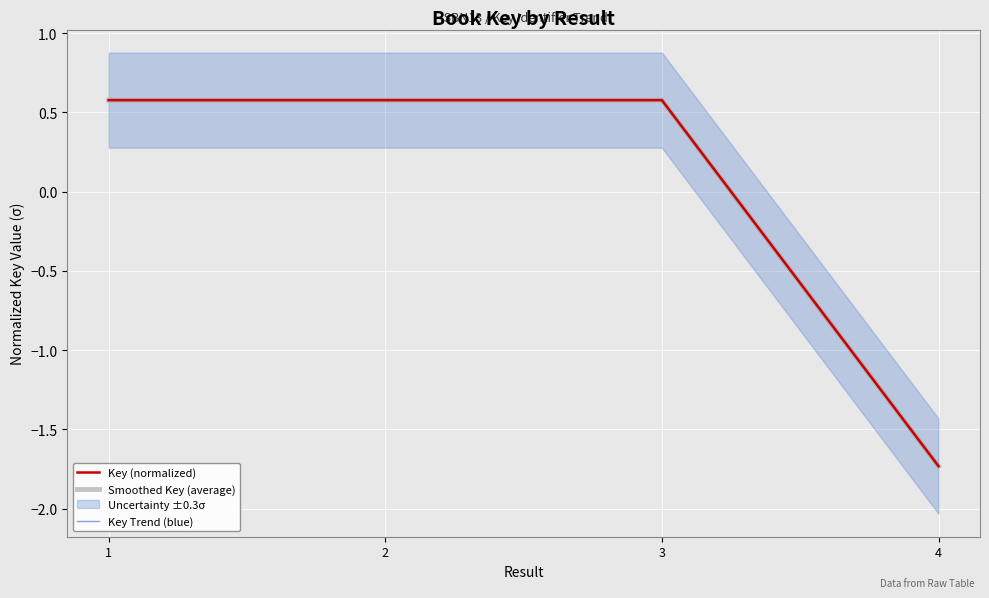

Reading left to right, transcribe all the data shown in this chart.

Key (normalized): 0.6	0.6	0.6	-1.7
Smoothed Key (average): 0.6	0.6	0.6	-1.7
Key Trend (blue): 0.6	0.6	0.6	-1.7